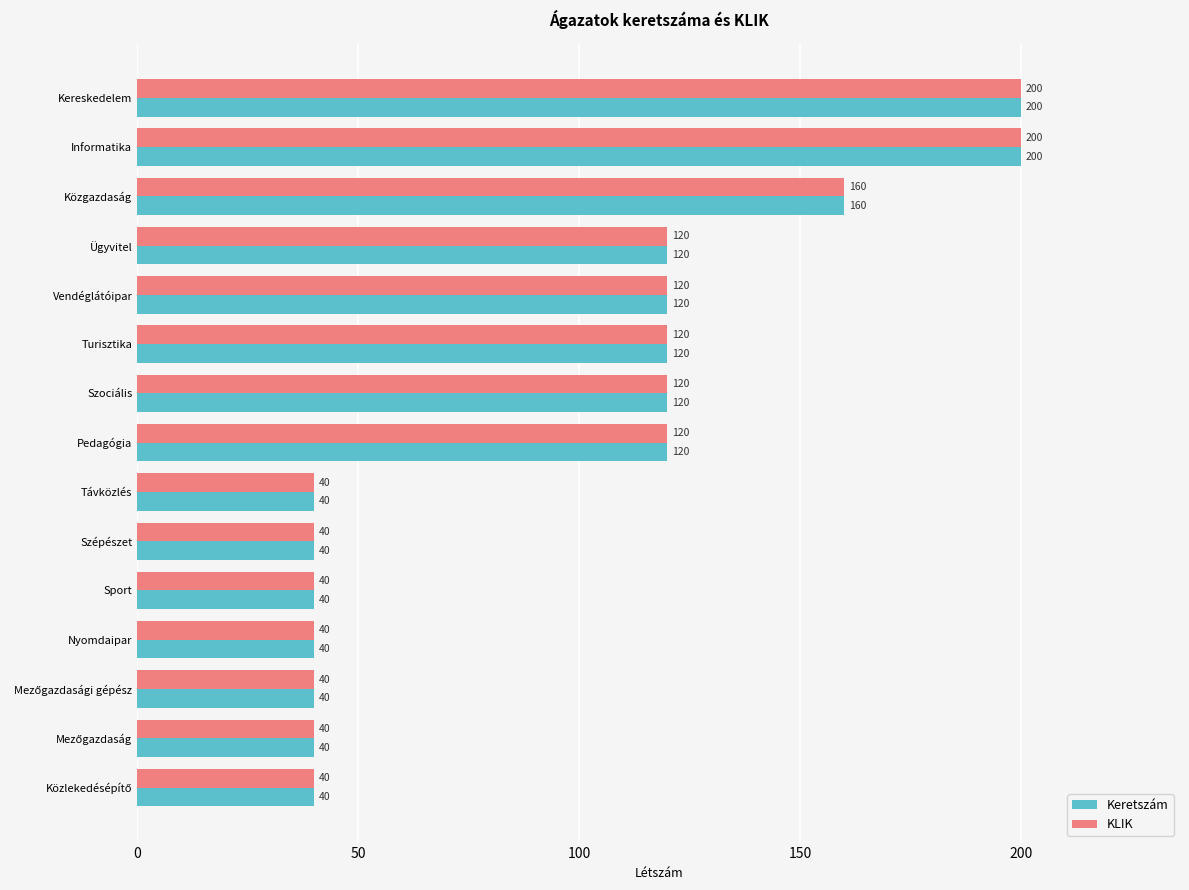

What is the average value of the KLIK series?

96